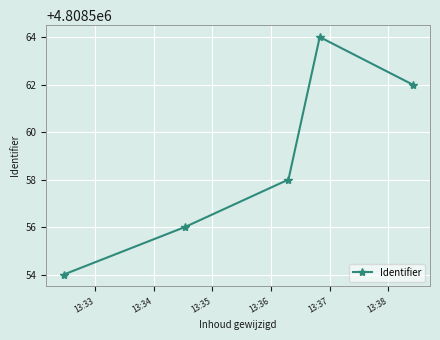

Reading left to right, transcribe all the data shown in this chart.

4808554	4808556	4808558	4808564	4808562